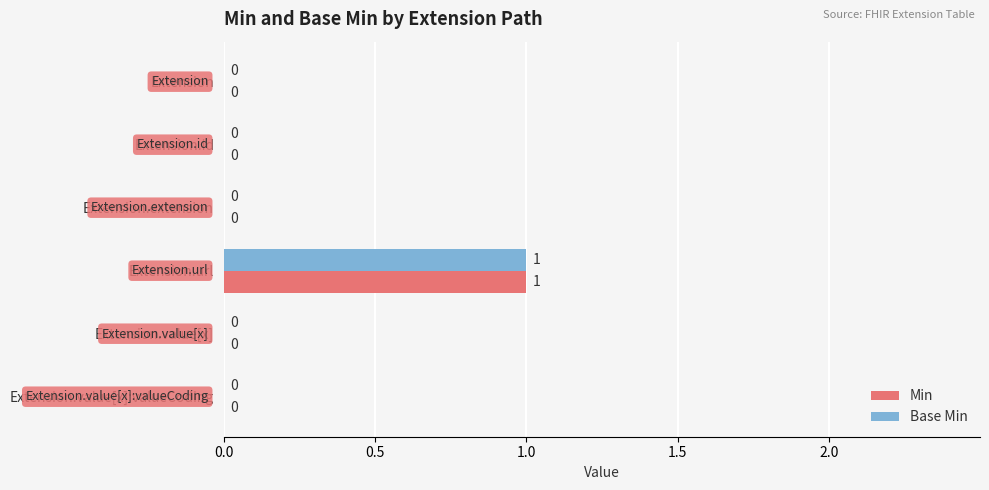

How many data points does each series have?

6